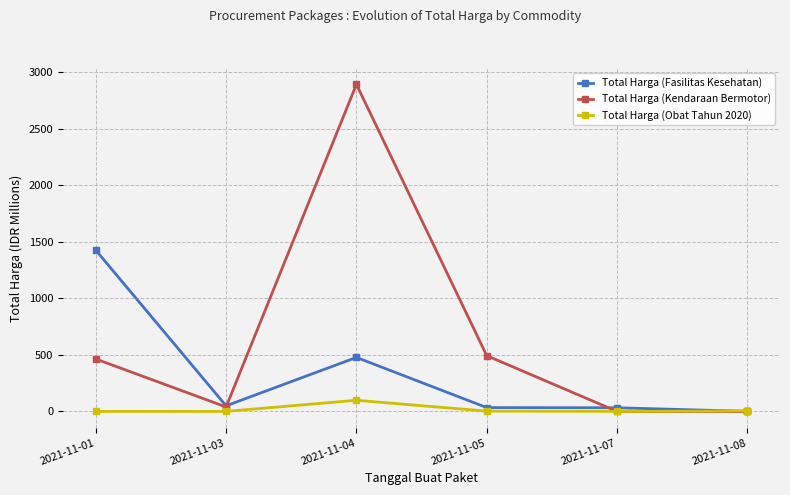

At which category is the sum across all series the highest?

2021-11-04